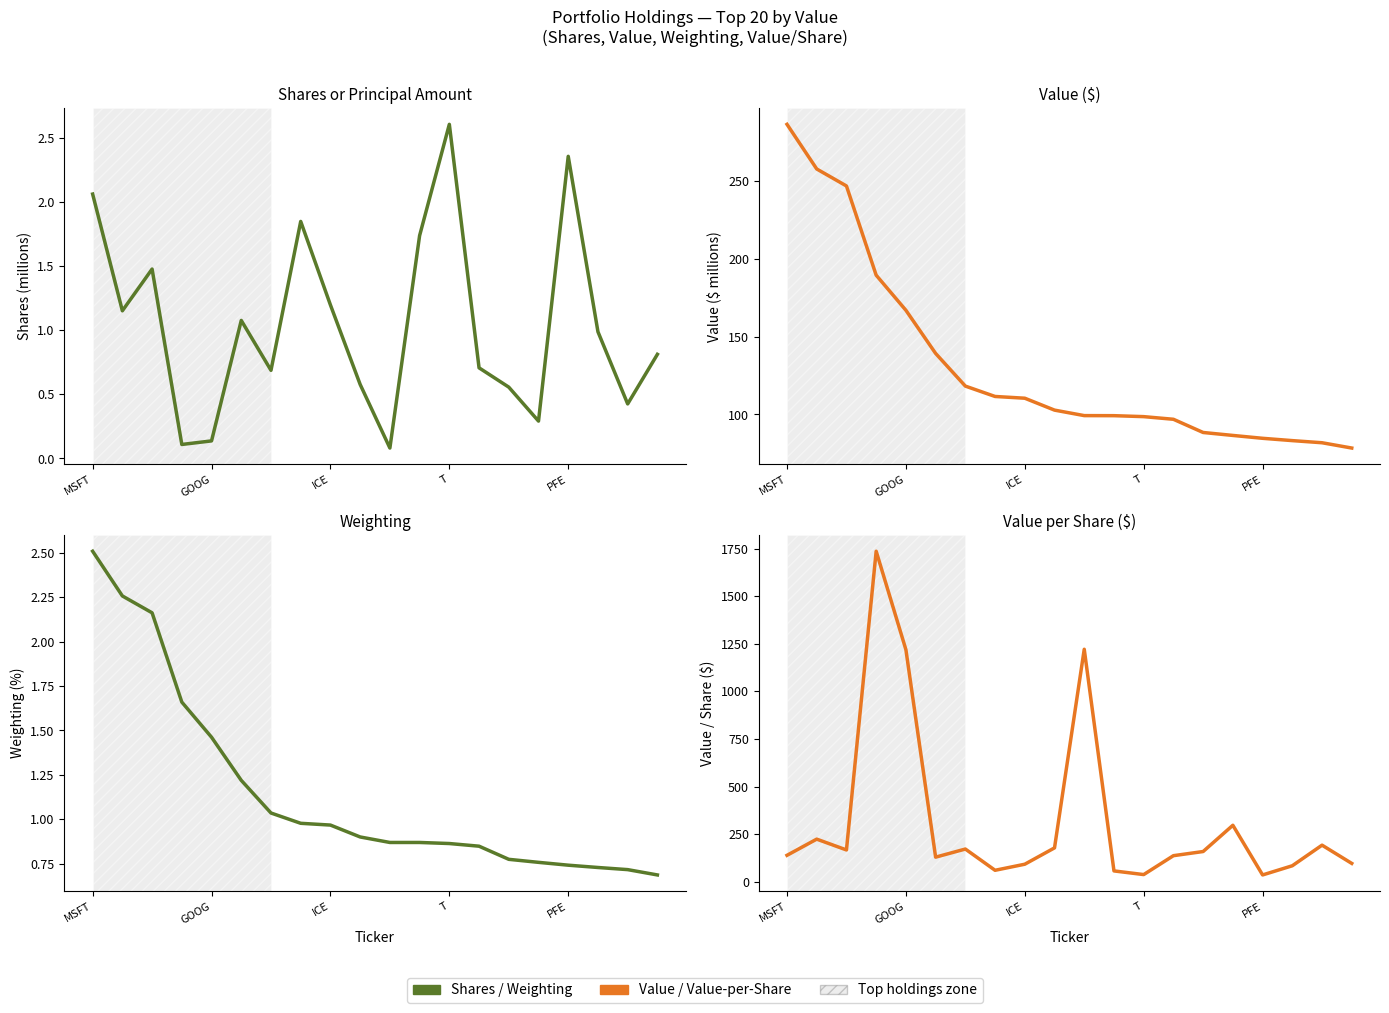

Is it true that Value ($M) equals 44.4 at 18?

False